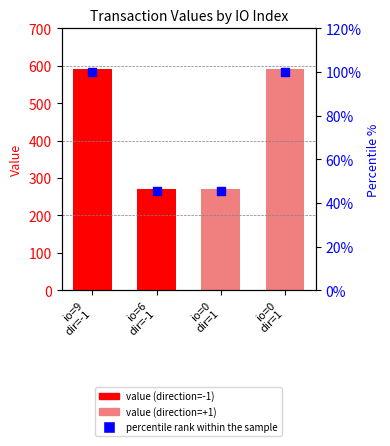

At how many categories does at least one series exceed 569?

2